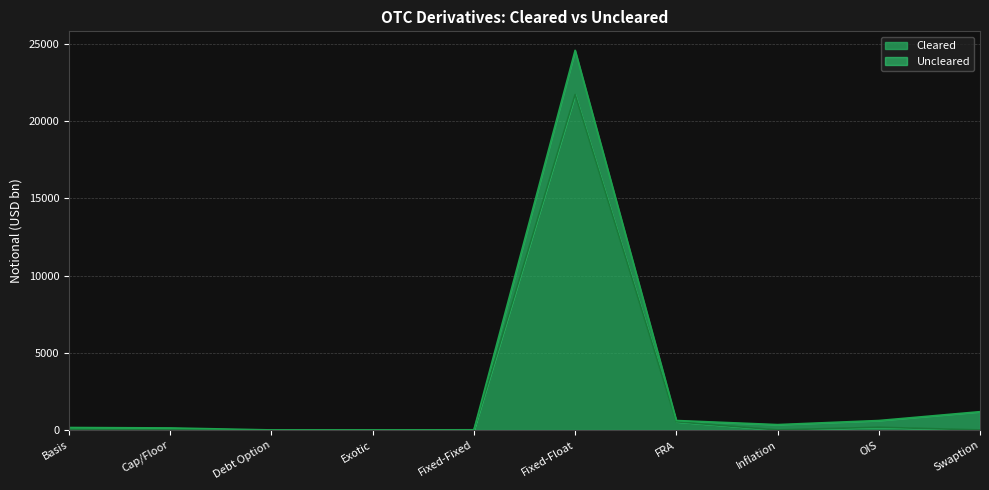

What is the difference between the maximum and minimum values?

21738